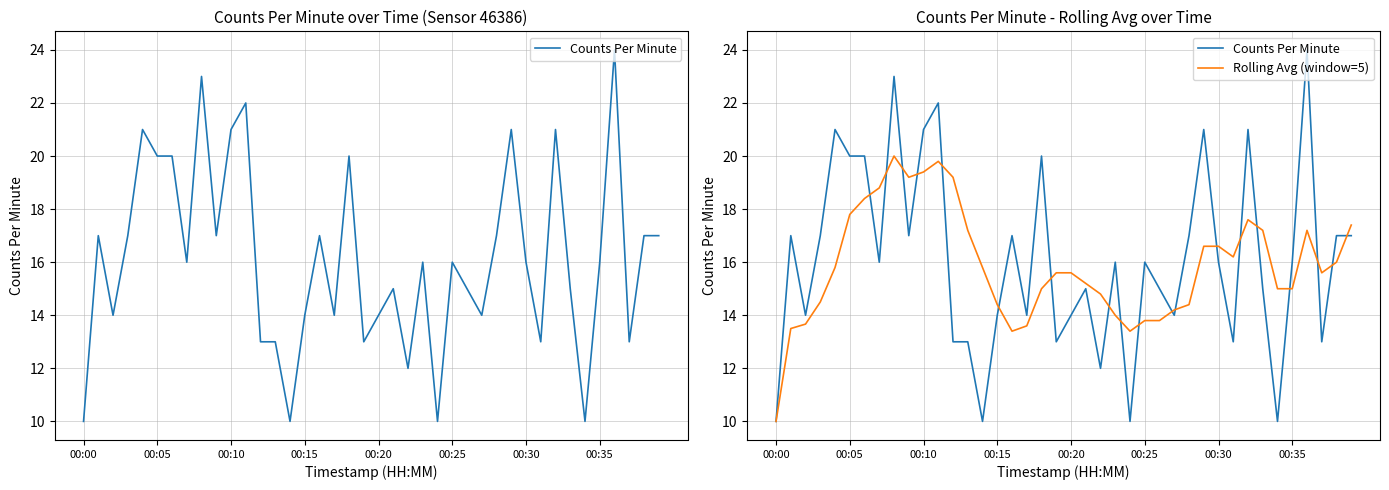

Reading left to right, extract all data points from this chart.

Counts Per Minute: 10.0	17.0	14.0	17.0	21.0	20.0	20.0	16.0	23.0	17.0	21.0	22.0	13.0	13.0	10.0	14.0	17.0	14.0	20.0	13.0	14.0	15.0	12.0	16.0	10.0	16.0	15.0	14.0	17.0	21.0	16.0	13.0	21.0	15.0	10.0	16.0	24.0	13.0	17.0	17.0
Rolling Avg (window=5): 10.0	13.5	13.7	14.5	15.8	17.8	18.4	18.8	20.0	19.2	19.4	19.8	19.2	17.2	15.8	14.4	13.4	13.6	15.0	15.6	15.6	15.2	14.8	14.0	13.4	13.8	13.8	14.2	14.4	16.6	16.6	16.2	17.6	17.2	15.0	15.0	17.2	15.6	16.0	17.4